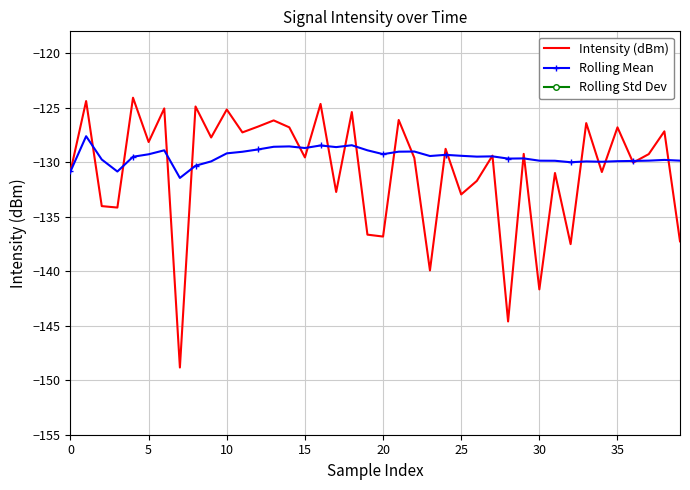

What is the label of the 13th point from the right?

27